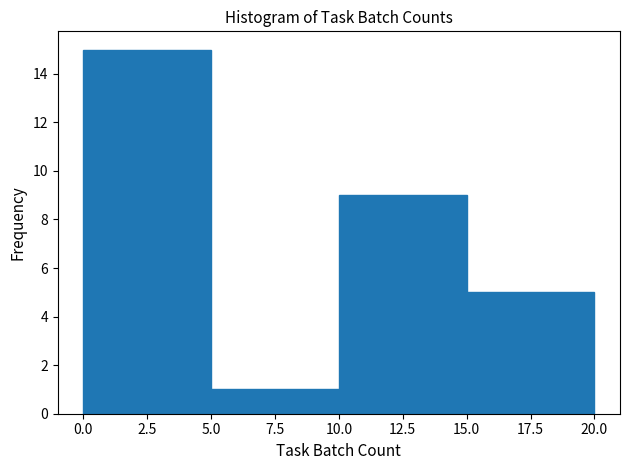

Reading left to right, list every bar in this chart as the range it spans on the x-axis followed by its height. The values are not printed on the chart, so give them approximately, as read against the axis.

0.0 to 5.0: 15
5.0 to 10.0: 1
10.0 to 15.0: 9
15.0 to 20.0: 5